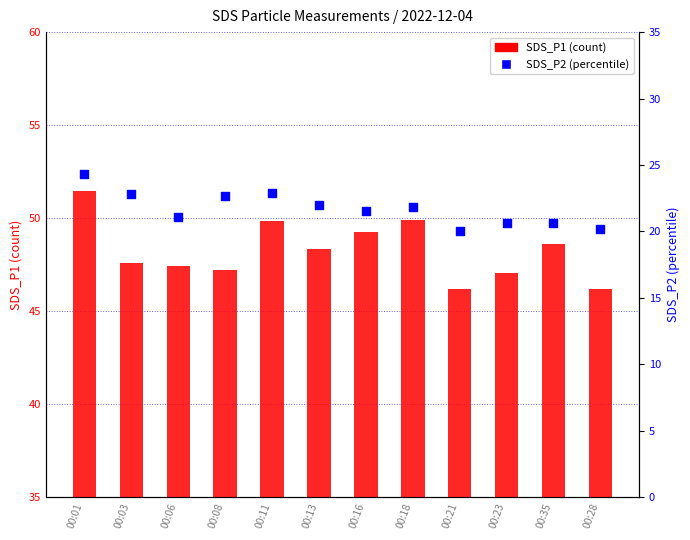

Which series has the largest Y range (max minus min)?

SDS_P1 (count)